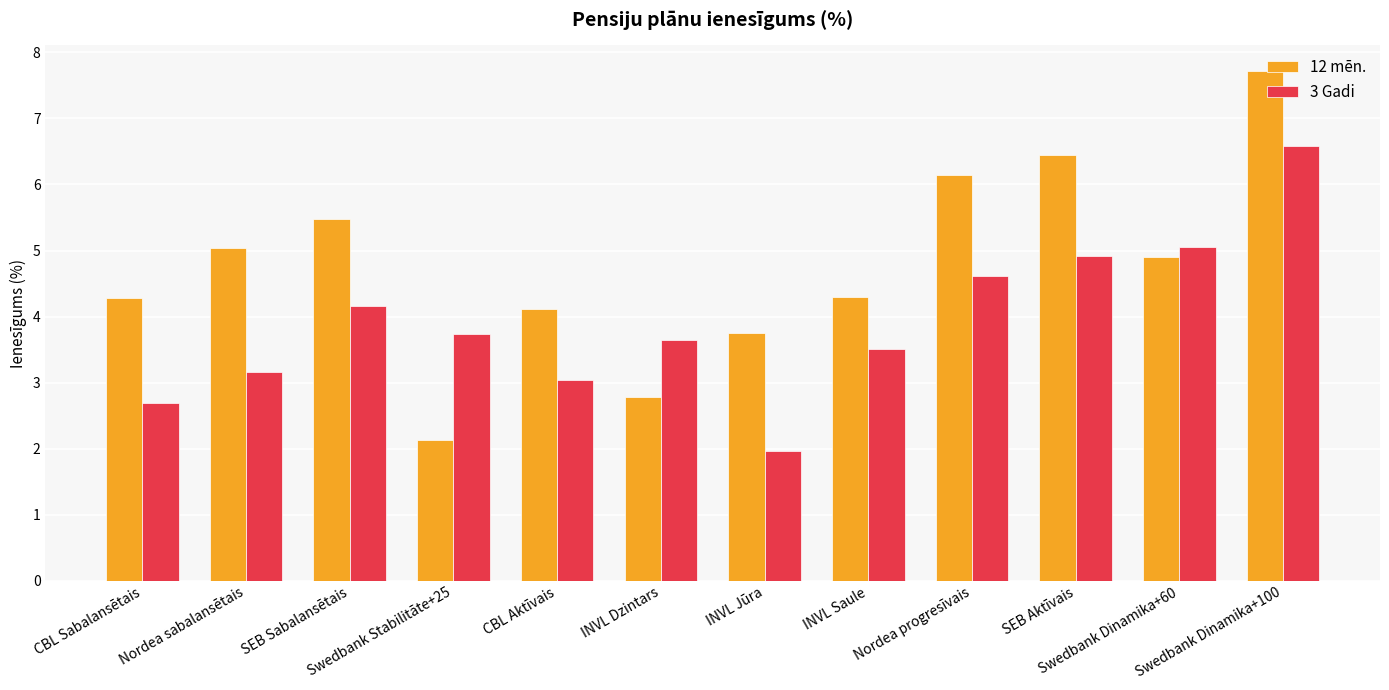

What is the value of the 3 Gadi bar at the 5th from the left?

3.0